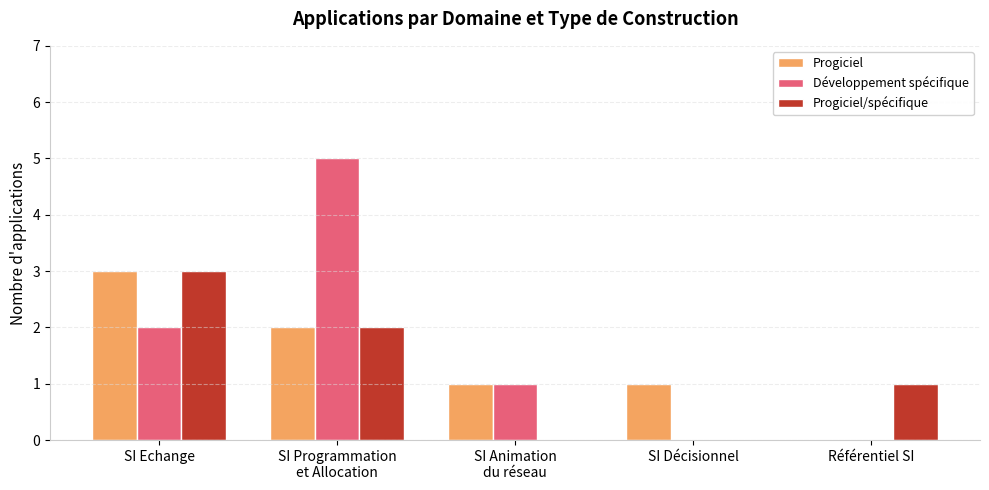

Which category has the highest value in the Progiciel series?

SI Echange